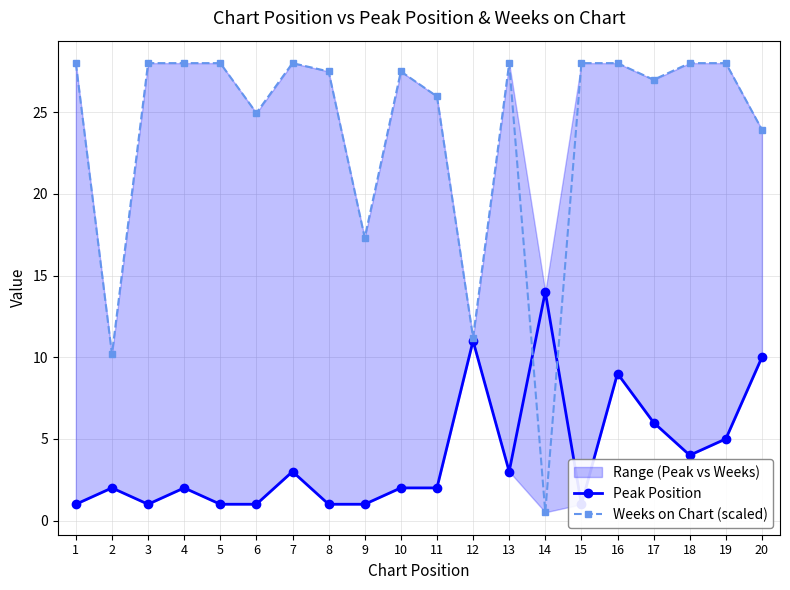

In Weeks on Chart (scaled), how many points are lower than both neighbors (excluding endpoints)?

6